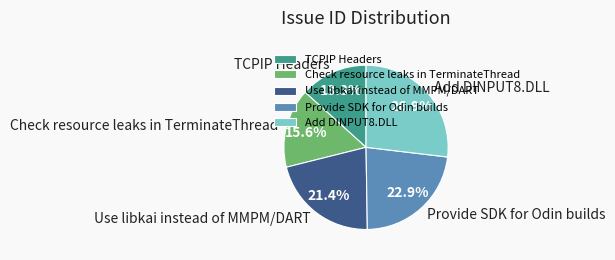

Does any single category account for the majority?

No